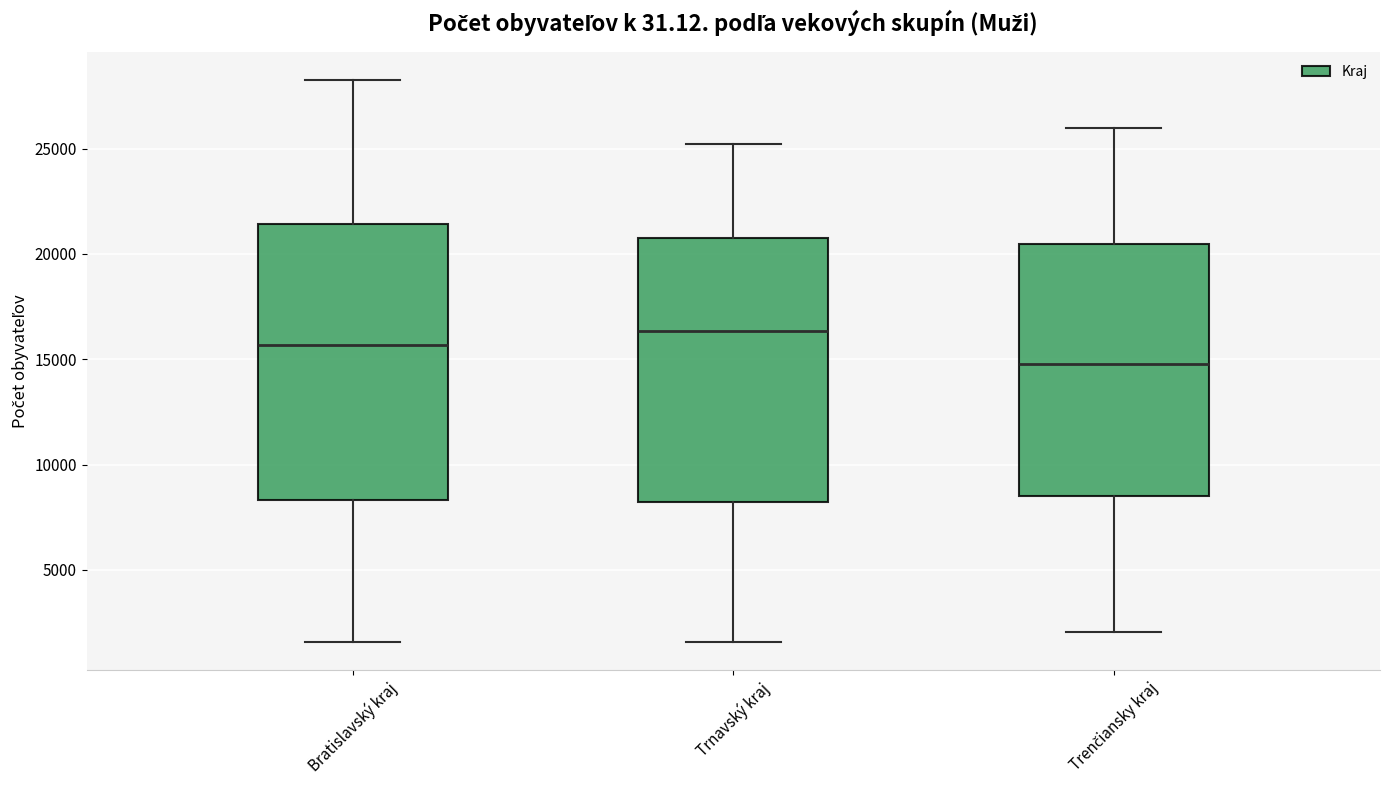

Where does the upper whisker of the box for Bratislavský kraj end on the y-axis? The values are not printed on the chart, so give them approximately, as read against the axis.

28000